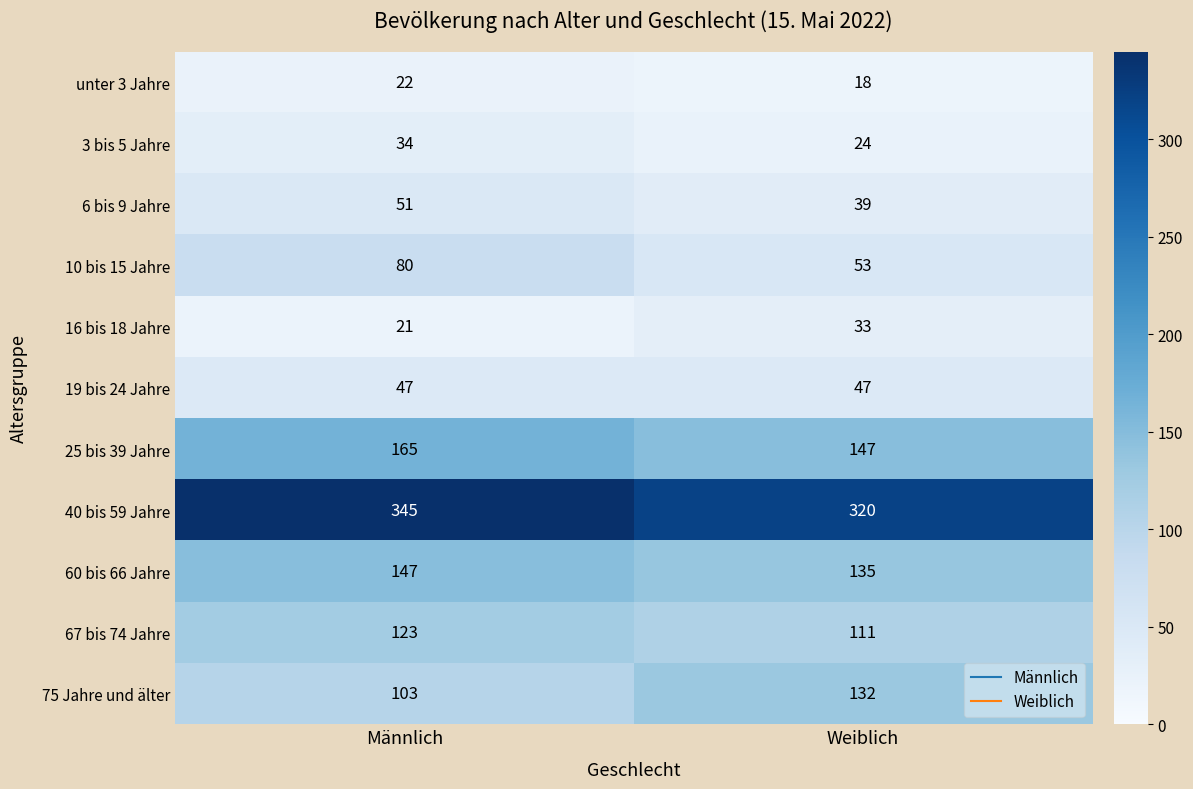

What is the sum of the unter 3 Jahre values at Männlich and Weiblich?

40